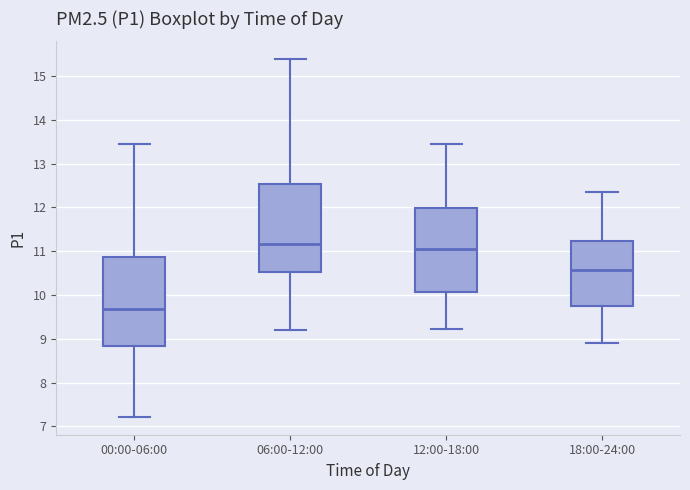

Where is the lower edge of the box for 00:00-06:00 on the y-axis? The values are not printed on the chart, so give them approximately, as read against the axis.

8.8